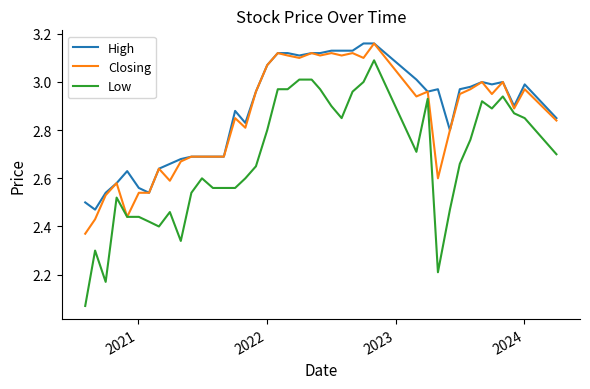

List the series in order of their overall mean, lowest first.

Low, Closing, High